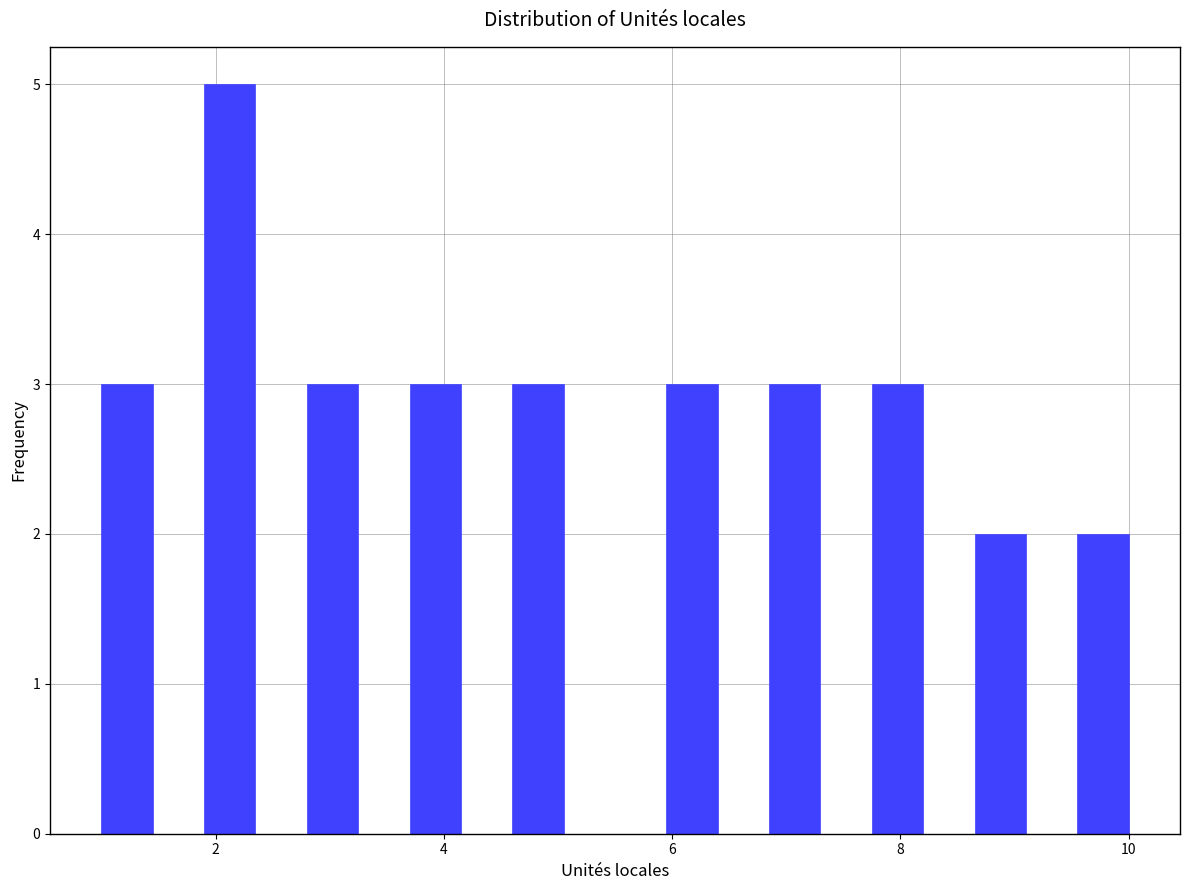

Around what value on the x-axis is the tallest bar? Give the approximate position of its centre, as read against the axis.

2.2